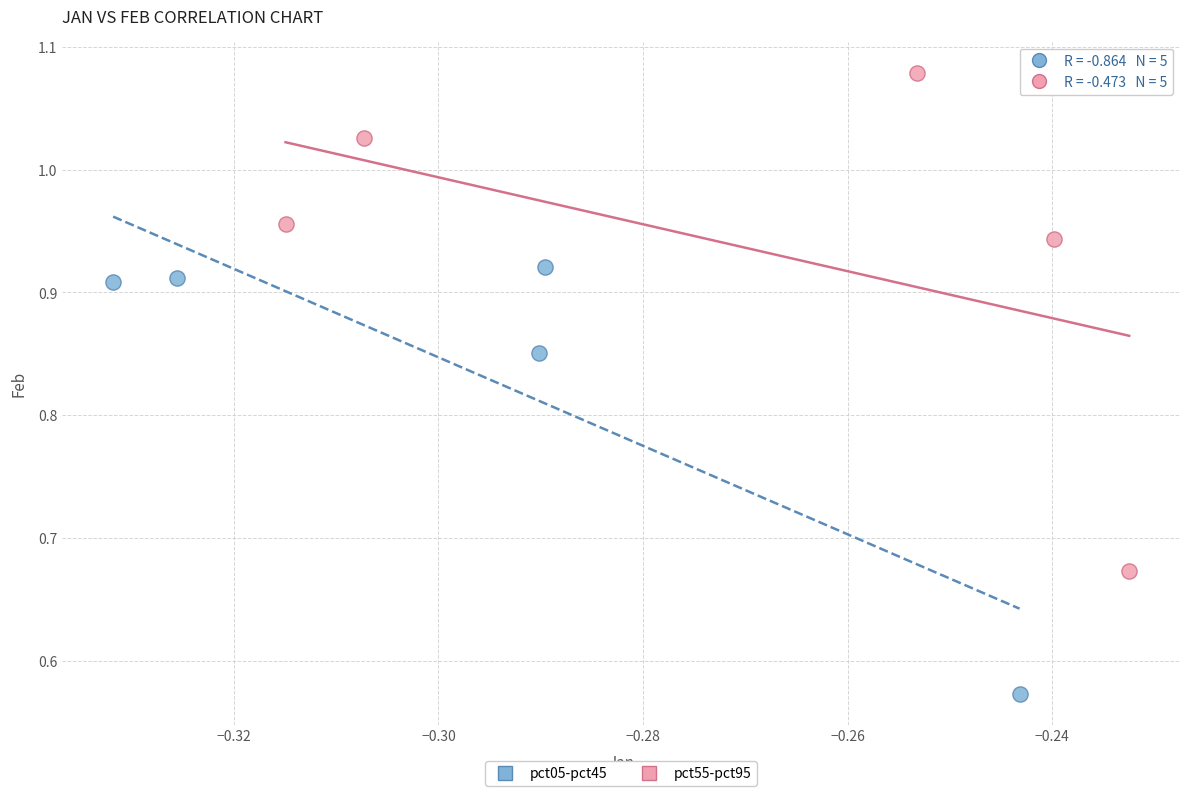

Which series reaches the maximum Y coordinate?

pct55-pct95